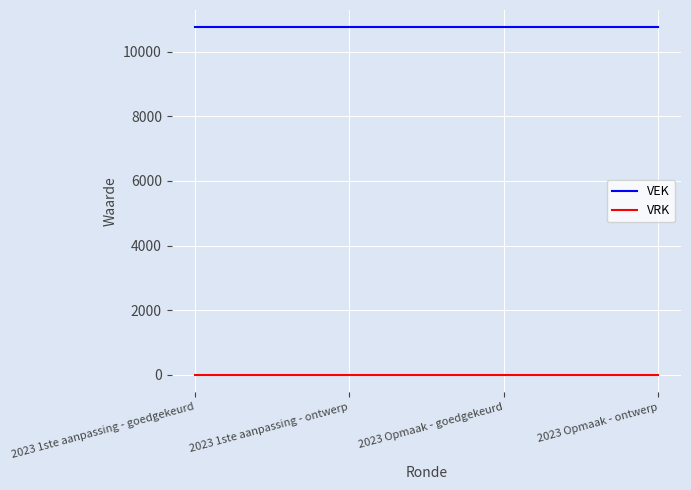

How many lines are shown in the chart?

2